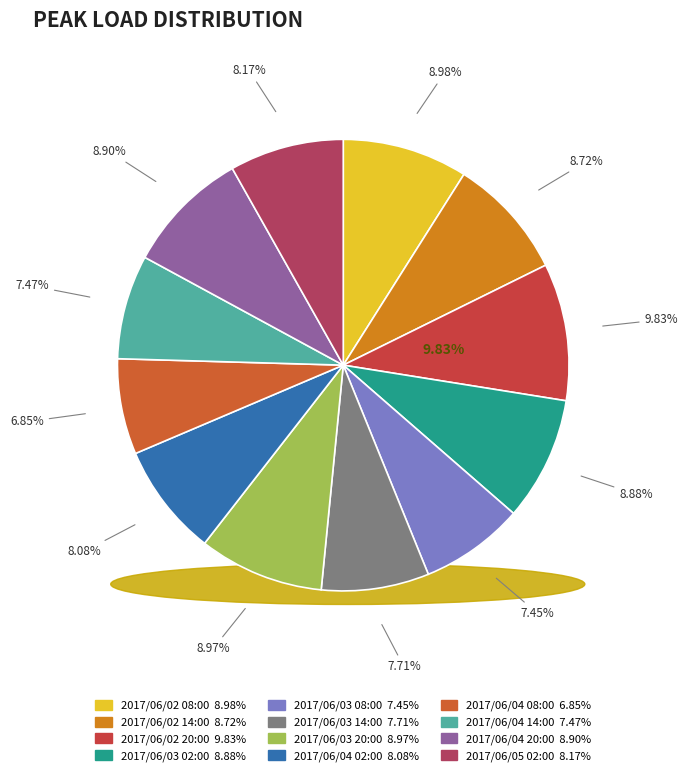

To the nearest percent, what is the difference between the largest and smallest slice percentages?

3%